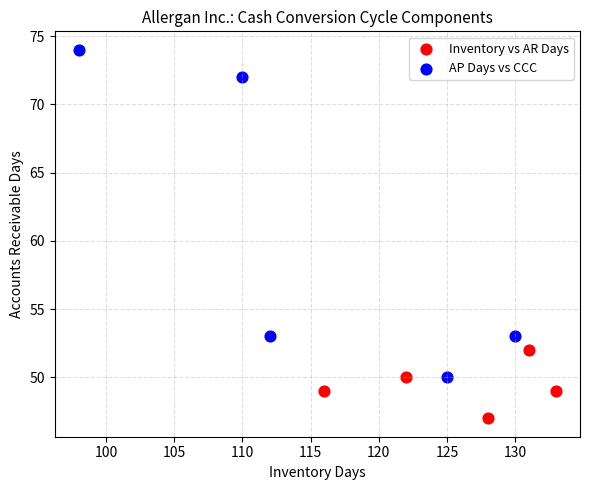

What are all the series names shown in the legend?

Inventory vs AR Days, AP Days vs CCC